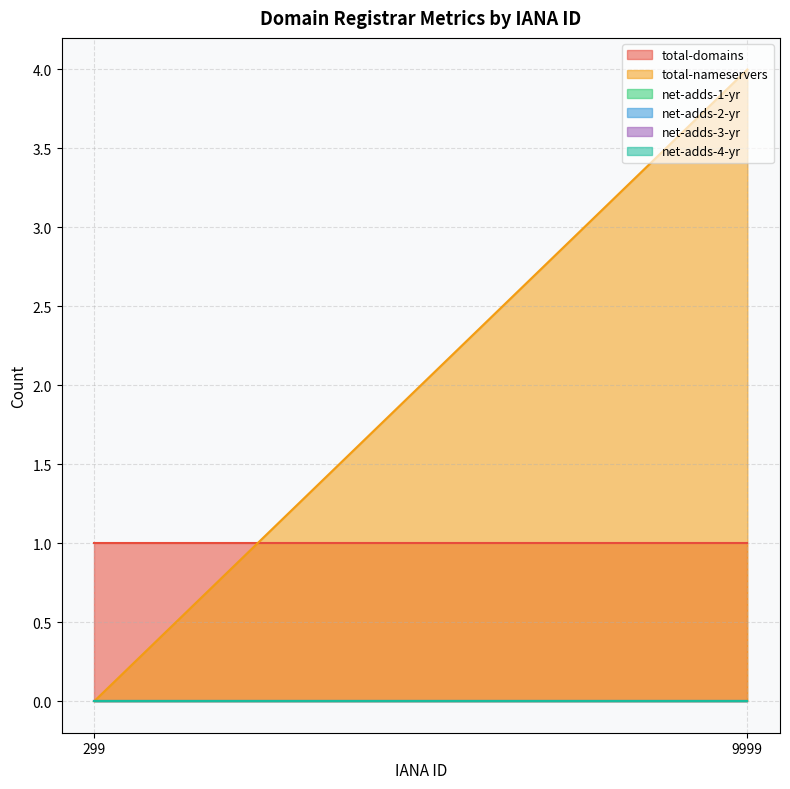

Is it true that total-nameservers equals 0 at 299?

True